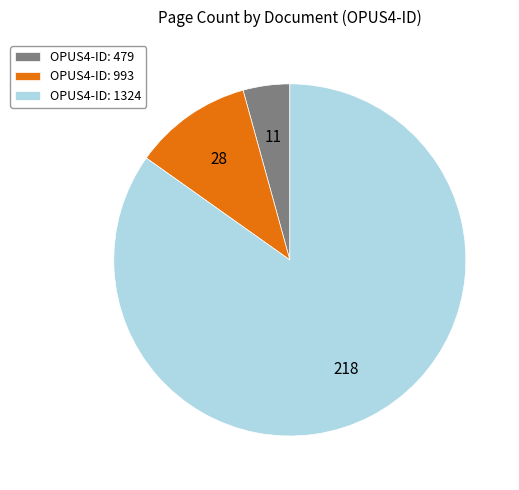

Which category has the biggest portion of the pie?

OPUS4-ID: 1324